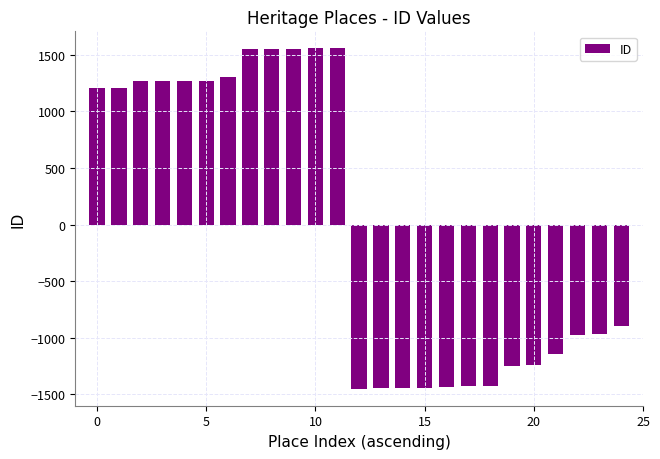

What is the difference between the maximum and minimum values?

3006.0